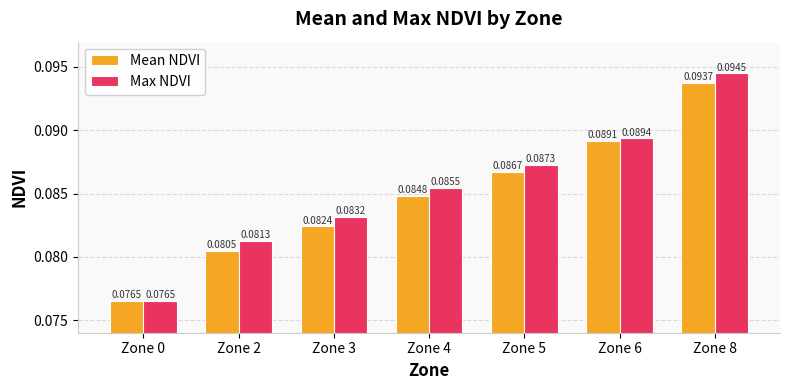

Which series changed the most between Zone 0 and Zone 8?

Max NDVI